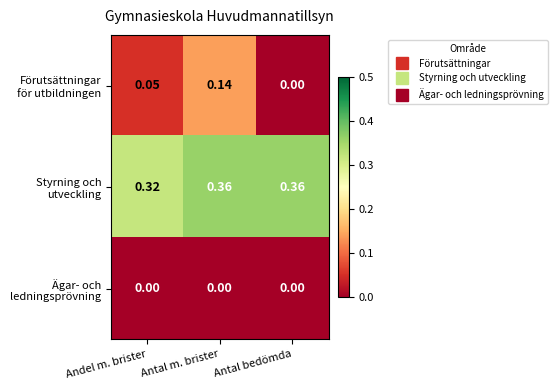

Rank the series at Antal m. brister from highest to lowest value.

Styrning och utveckling, Förutsättningar för utbildningen, Ägar- och ledningsprövning